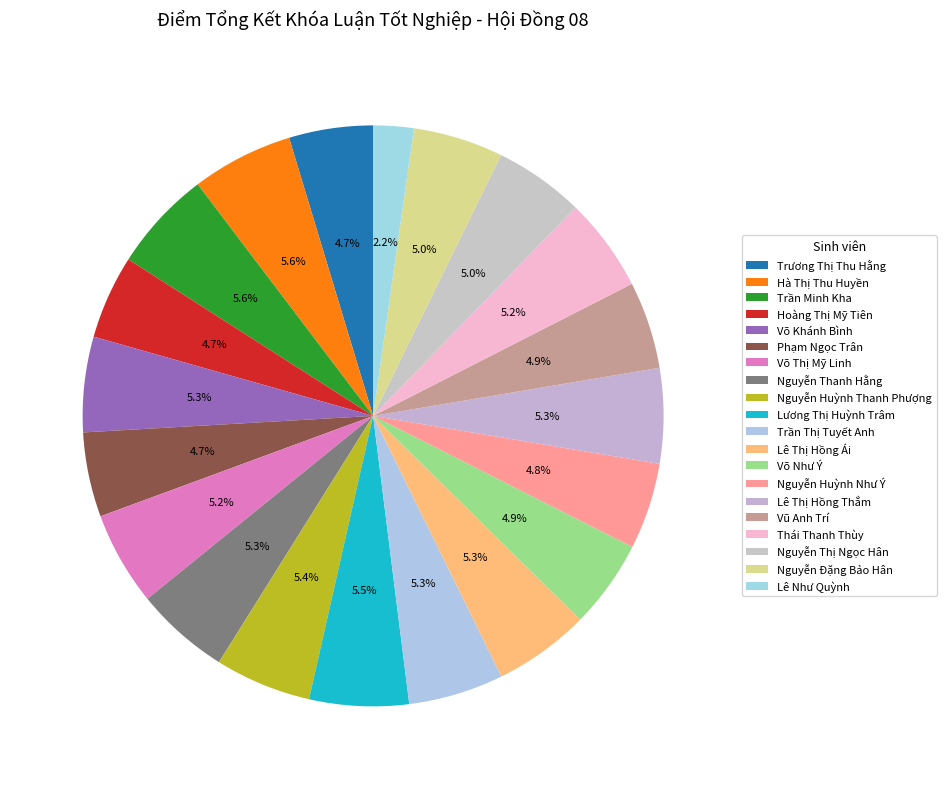

To the nearest percent, what is the average slice percentage?

5%